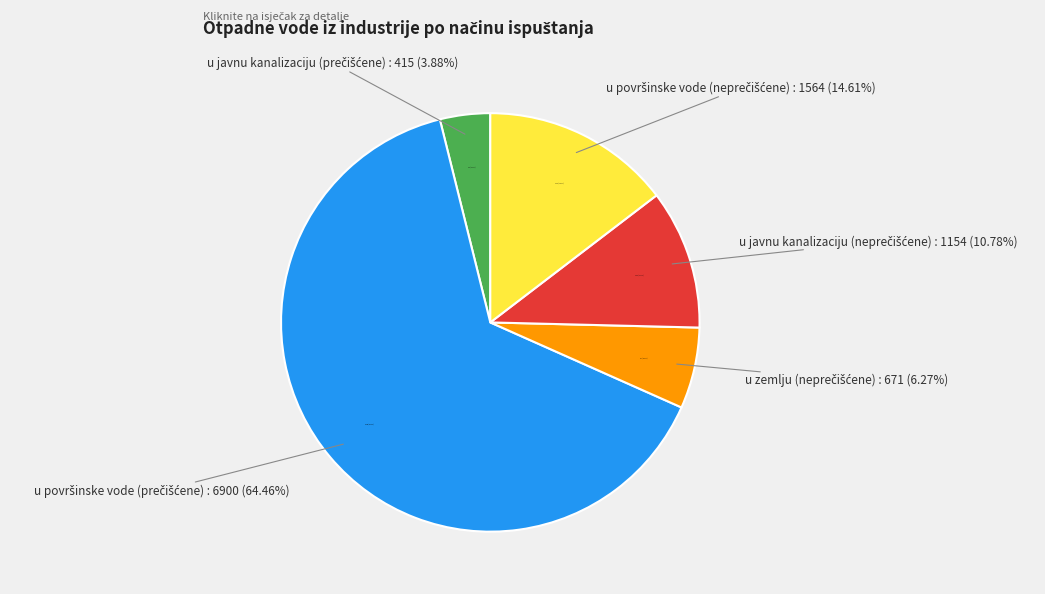

Which category has the biggest portion of the pie?

u površinske vode (prečišćene)